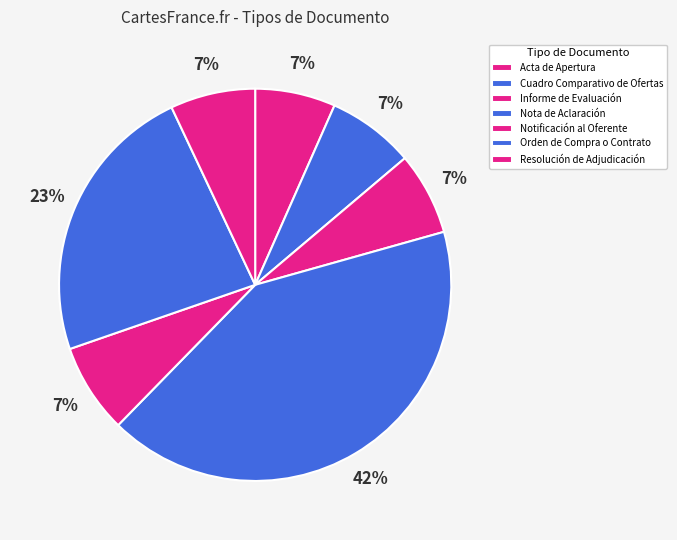

Between Acta de Apertura and Informe de Evaluación, which is larger?

Informe de Evaluación